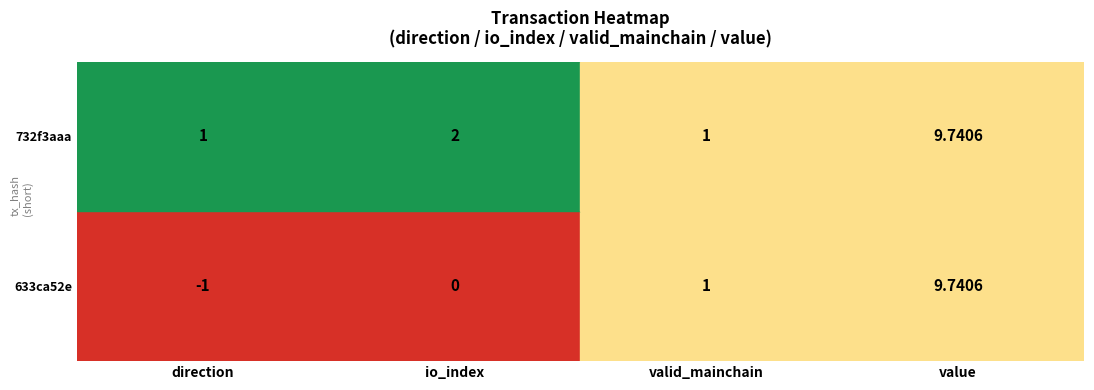

At io_index, list the series in order from smallest to largest.

633ca52e, 732f3aaa